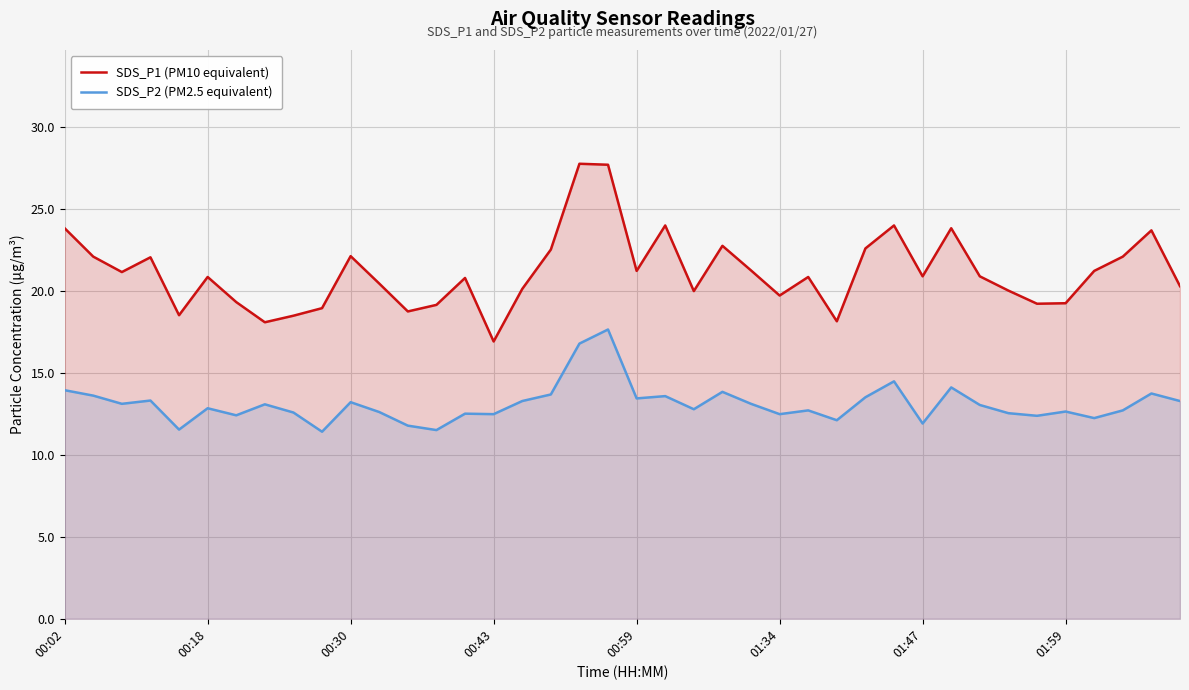

How many interior local valleys does the SDS_P1 (PM10 equivalent) series have?

11